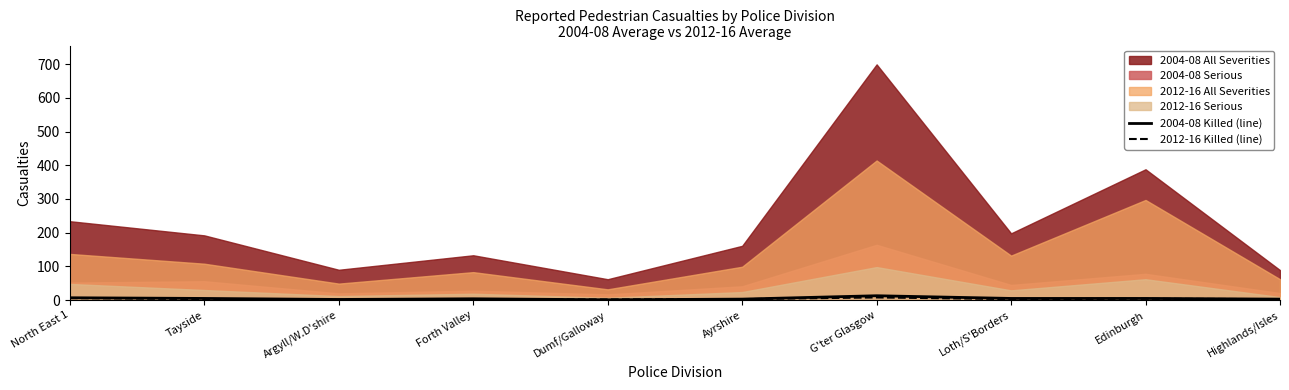

Which label corresponds to the smallest value in the chart?

Dumf/Galloway